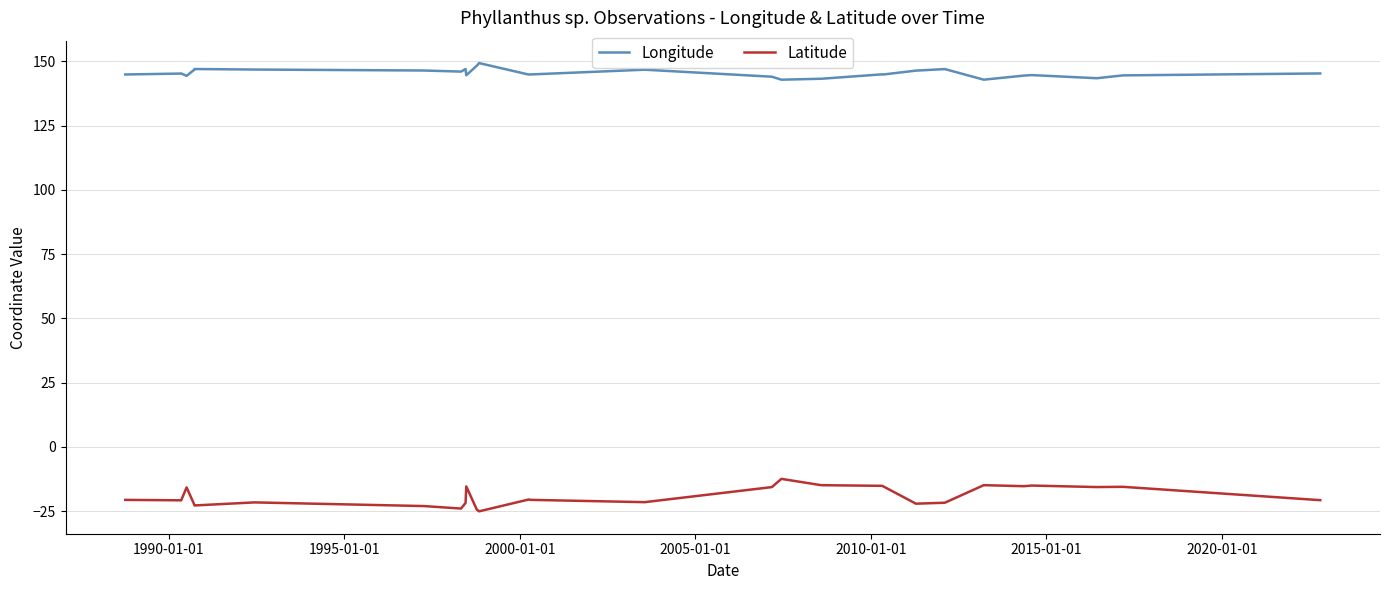

List the series in order of their overall mean, lowest first.

Latitude, Longitude